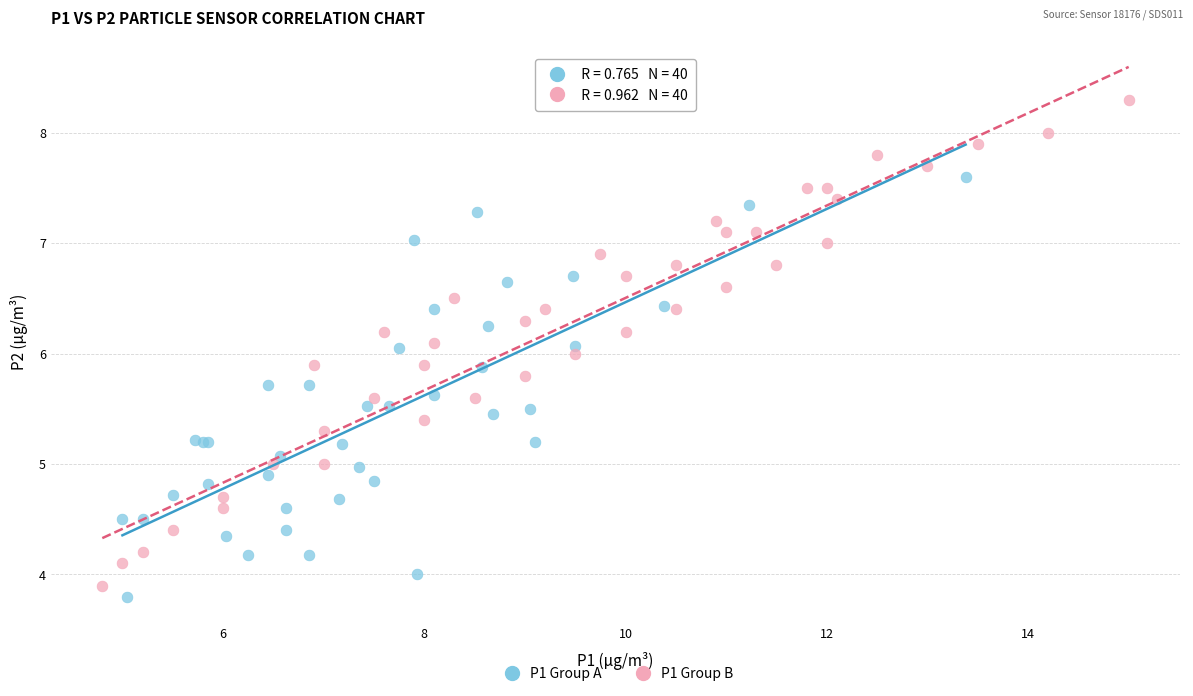

Which series contains the highest Y value?

P1 Group B